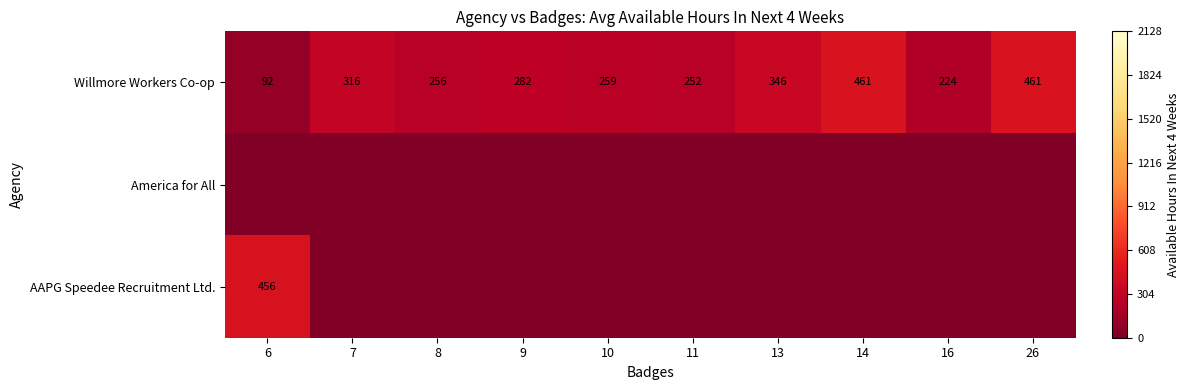

True or false: Willmore Workers Co-op has a value of 98 at 9.

False